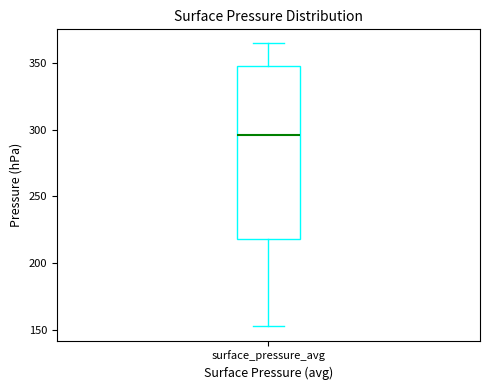

Where is the lower edge of the box for surface_pressure_avg on the y-axis? The values are not printed on the chart, so give them approximately, as read against the axis.

220